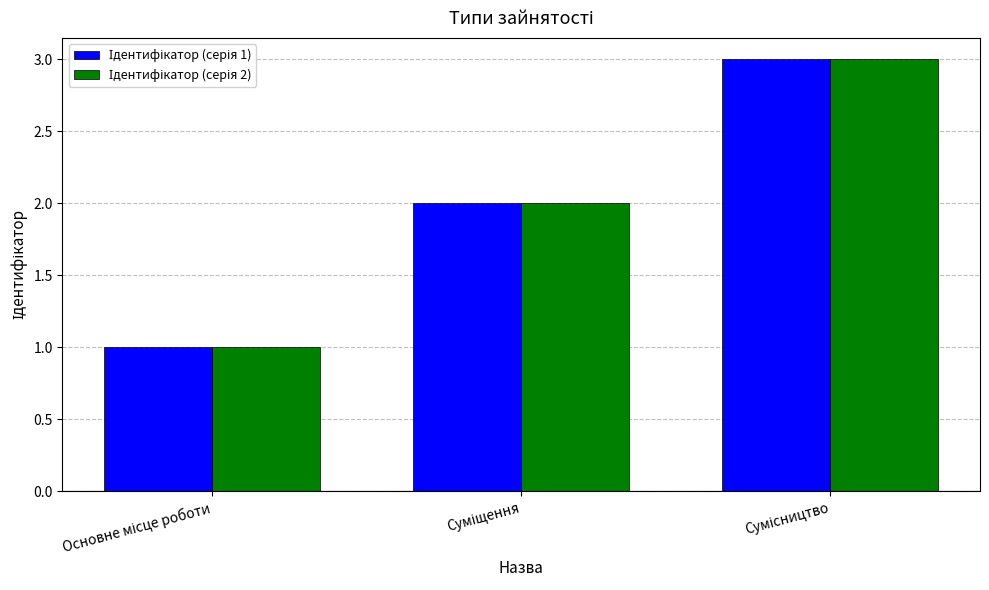

What is the greatest value displayed?

3